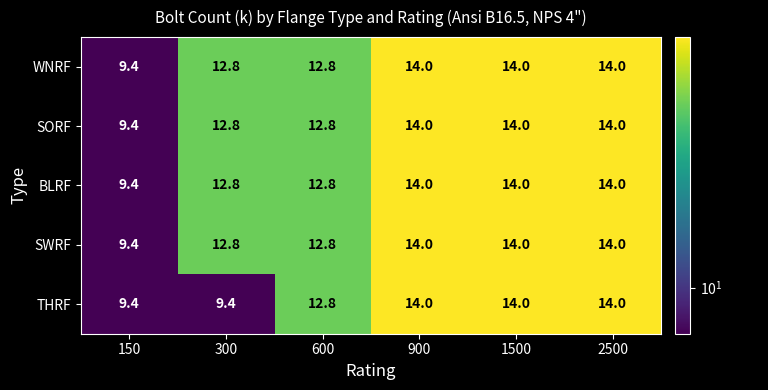

Between 300 and 2500, which series saw the biggest shift?

THRF